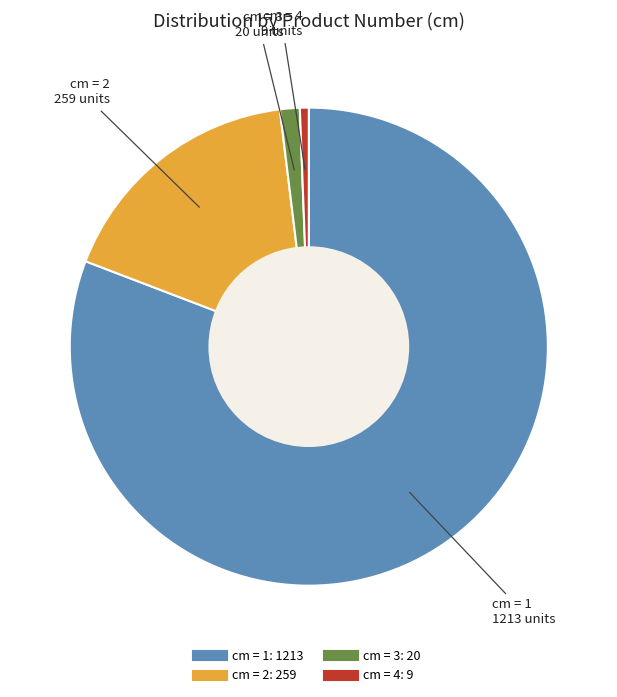

Is there any slice that represents more than half of the pie?

Yes